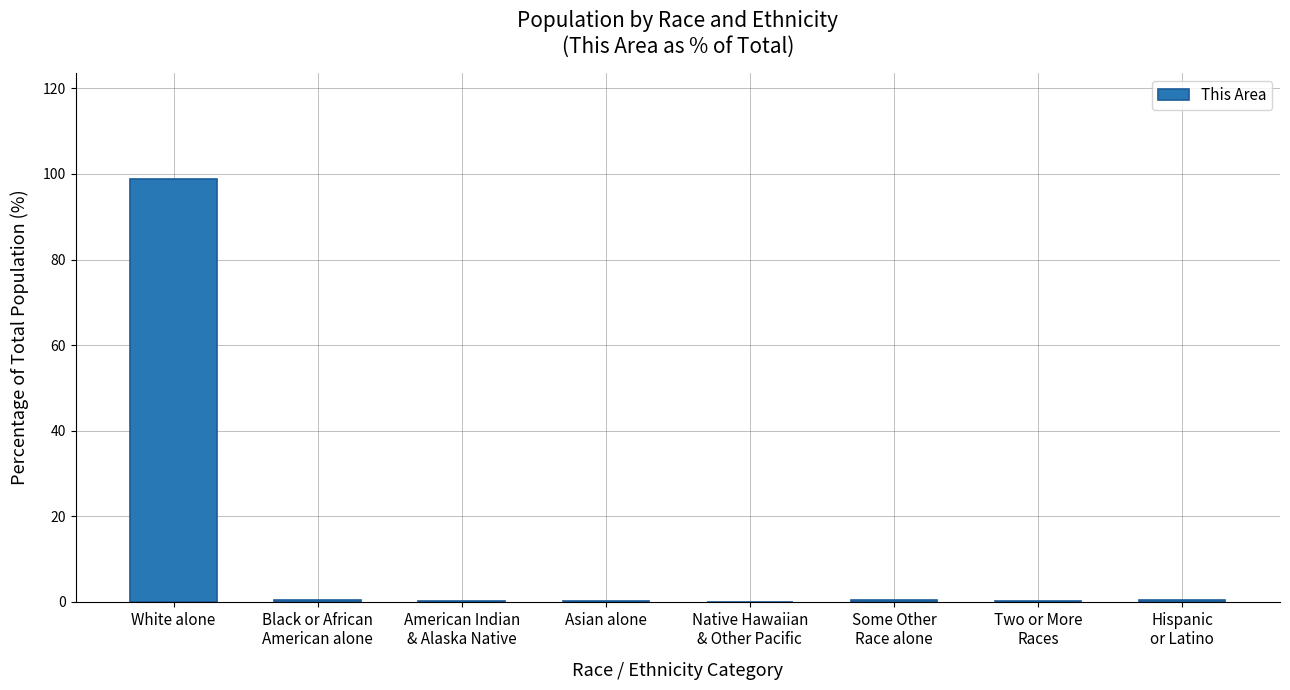

Which category has the highest value across all series?

White alone